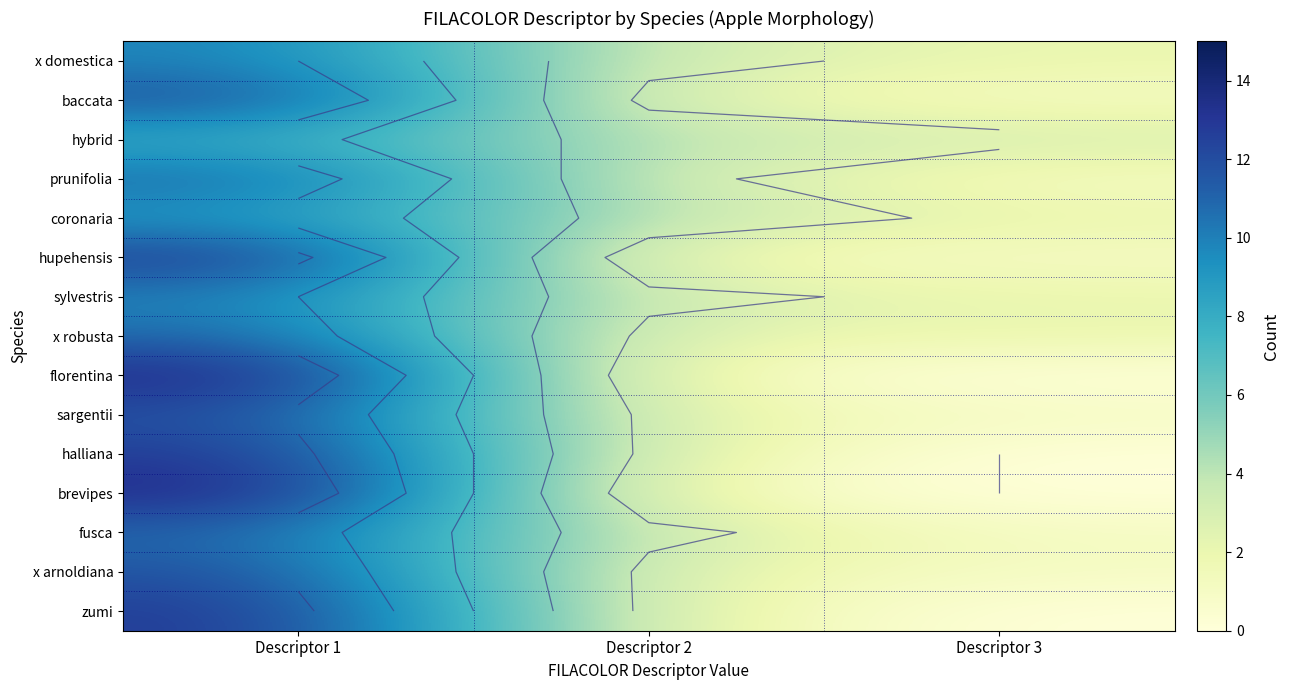

At Descriptor 1, list the series in order from largest to smallest.

florentina, brevipes, hupehensis, halliana, zumi, baccata, sargentii, x arnoldiana, prunifolia, x robusta, fusca, x domestica, sylvestris, coronaria, hybrid